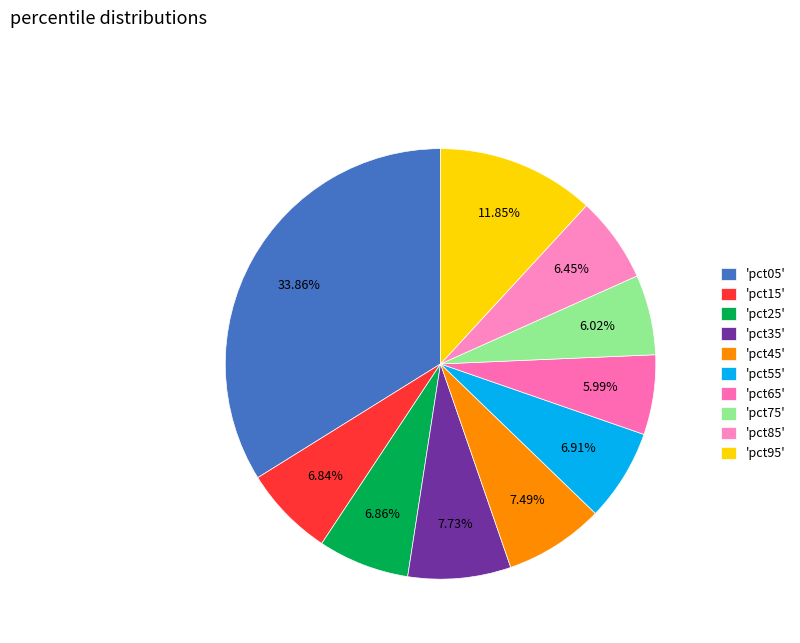

Count the number of slices in the pie.

10